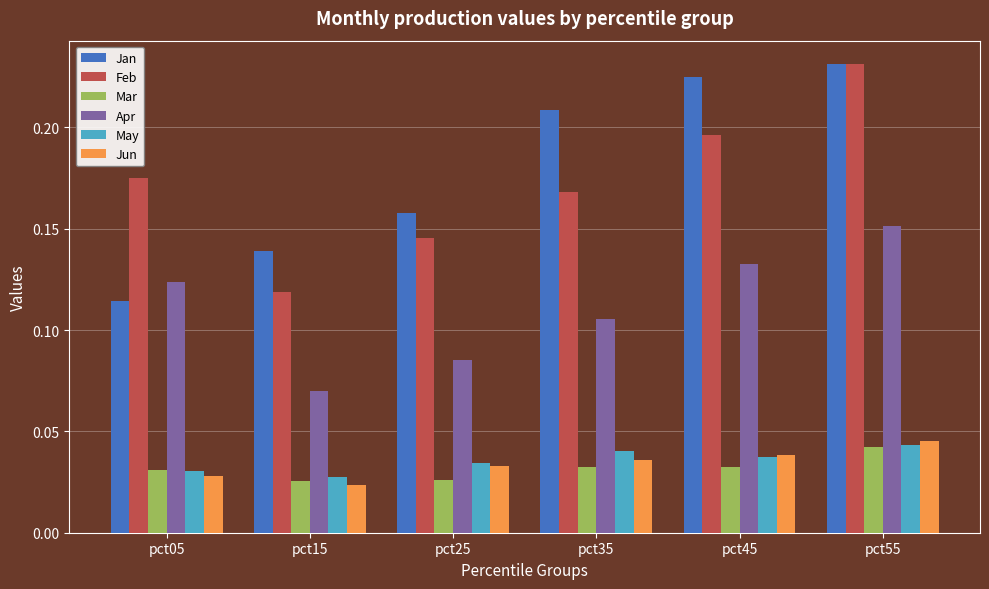

Rank the categories by Feb value from lowest to highest.

pct15, pct25, pct35, pct05, pct45, pct55